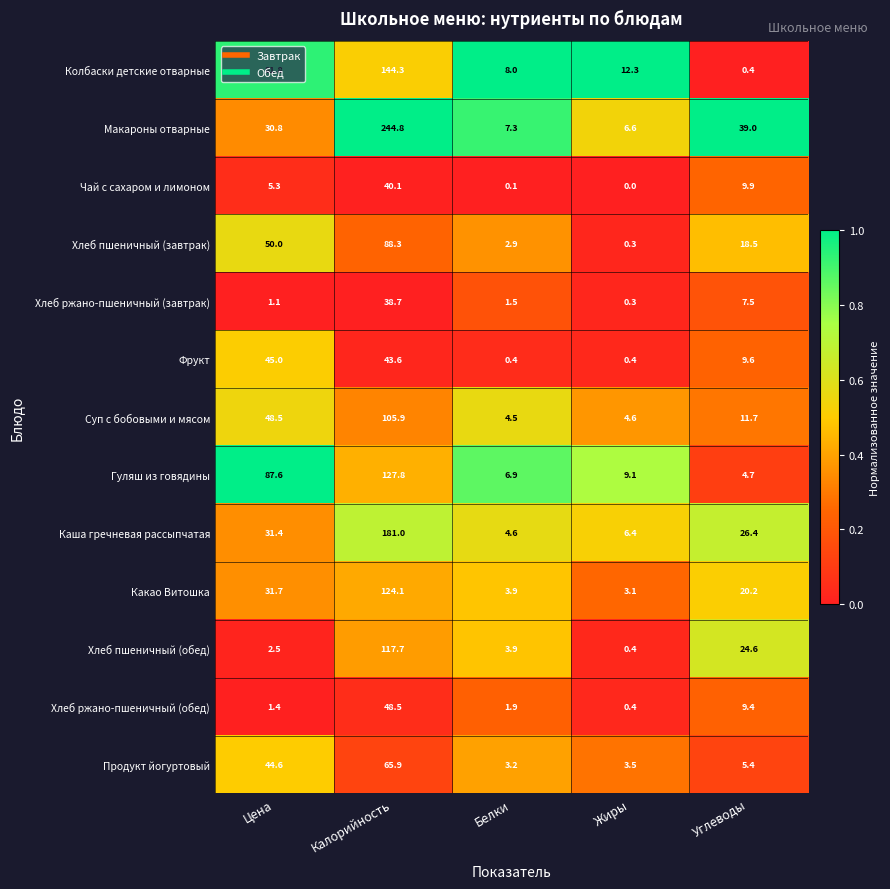

Which category has the highest value across all series?

Калорийность